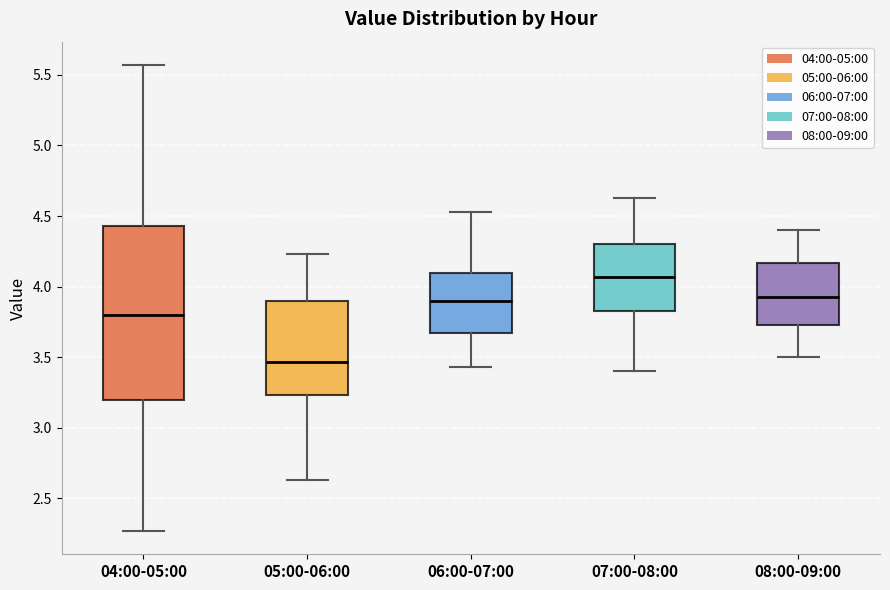

Where is the lower edge of the box for 06:00-07:00 on the y-axis? The values are not printed on the chart, so give them approximately, as read against the axis.

3.65